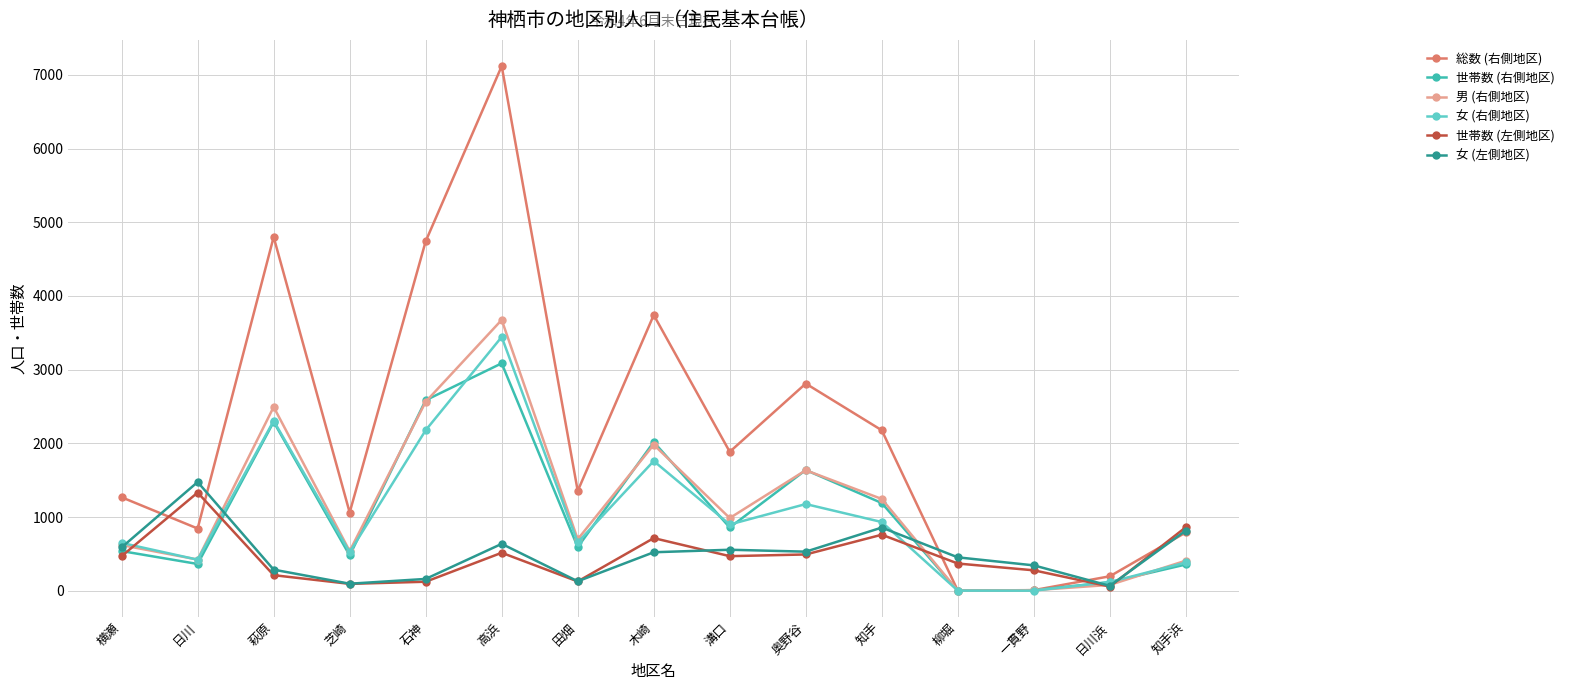

How many interior local valleys does the 世帯数 (右側地区) series have?

5